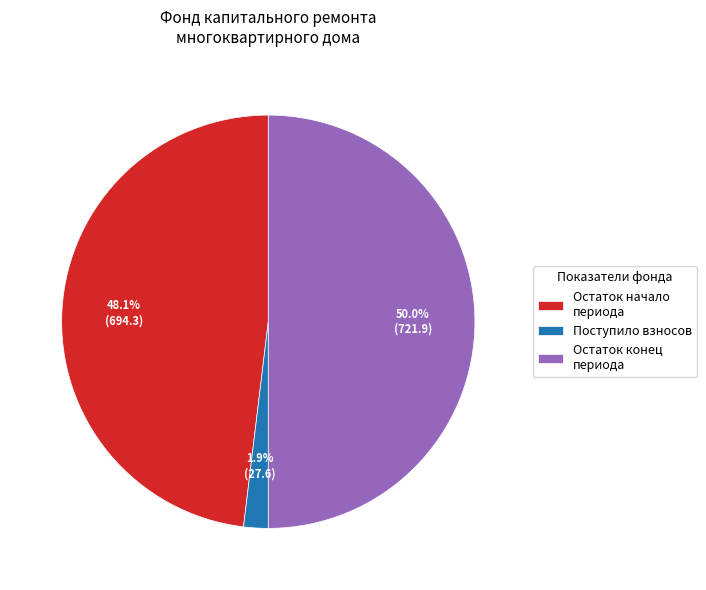

Which slice is the smallest?

Поступило взносов